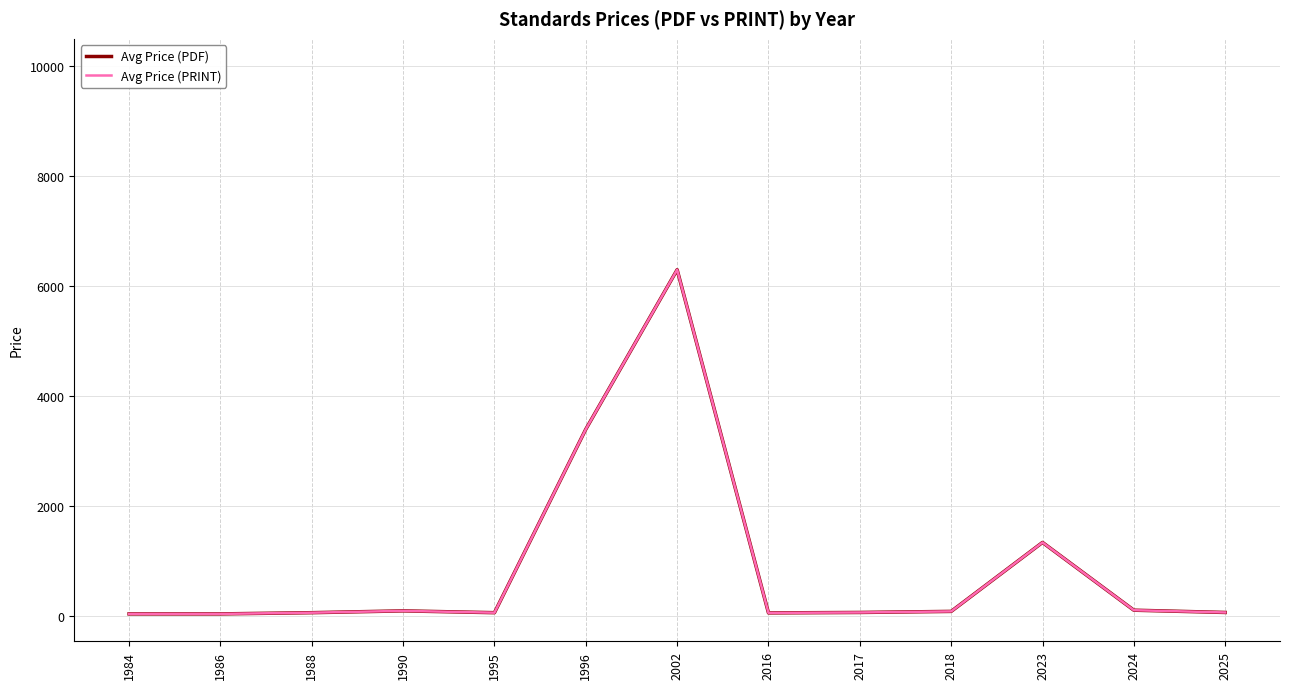

At which category does Avg Price (PRINT) reach its first local peak?

1990